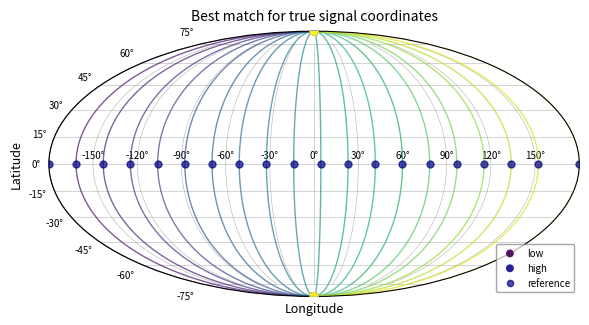

Which series reaches the maximum Y coordinate?

high